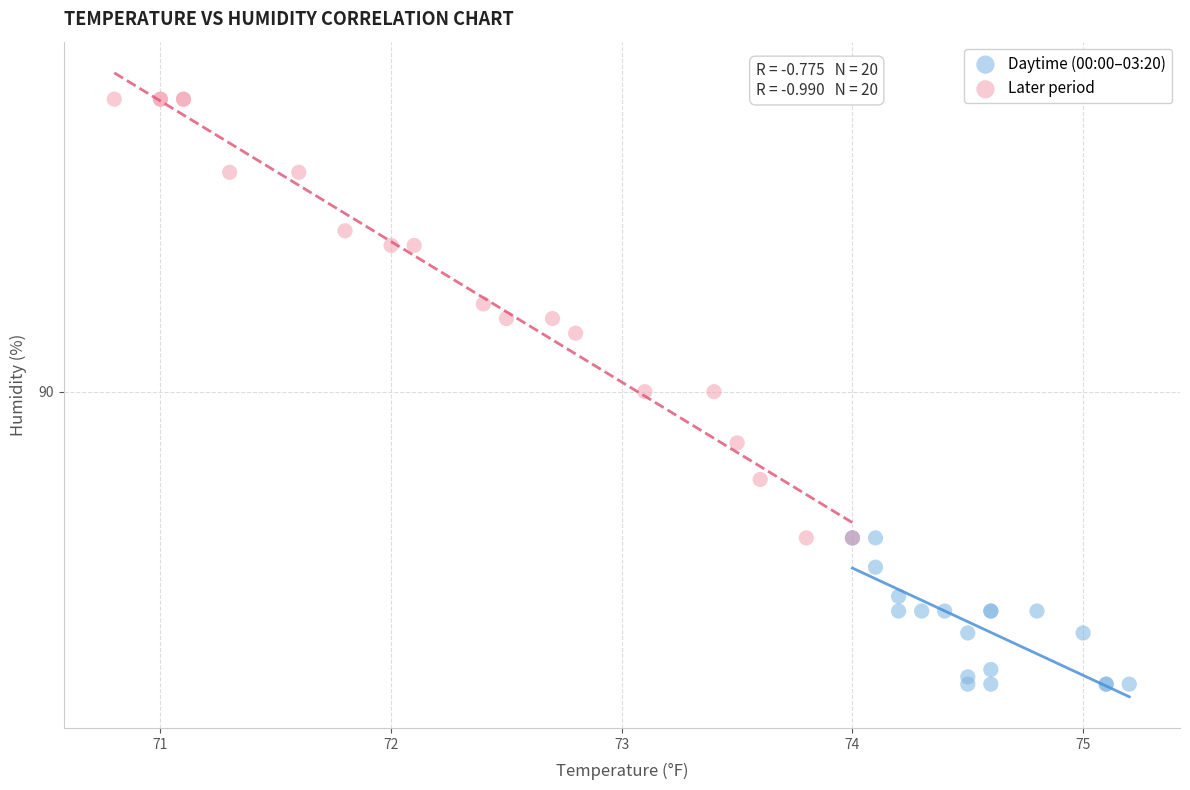

What are all the series names shown in the legend?

Daytime (00:00–03:20), Later period